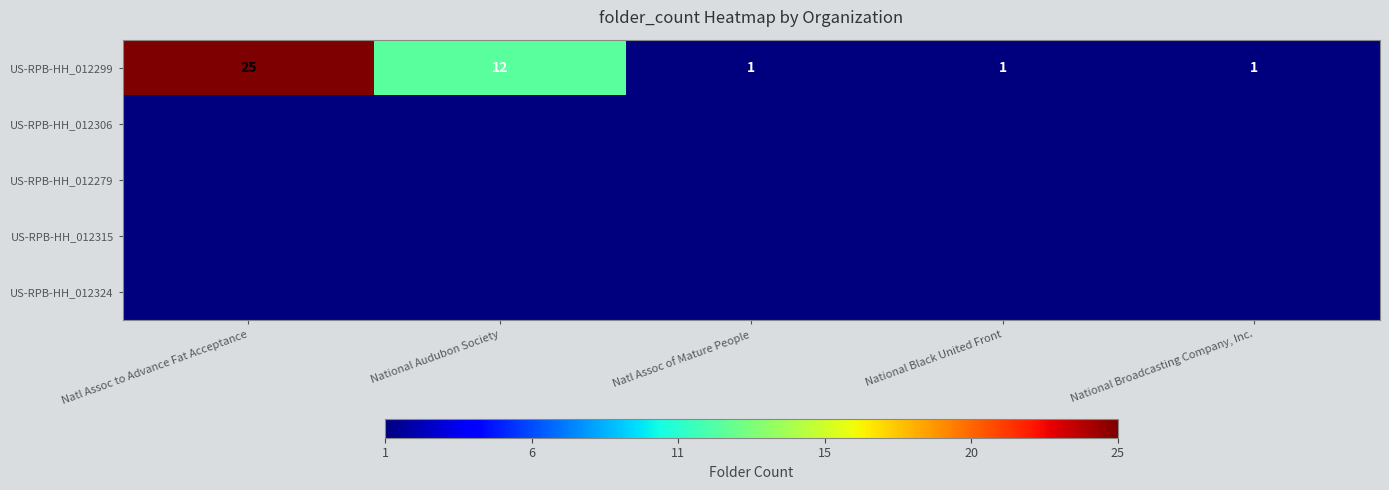

At how many categories does at least one series exceed 23?

1